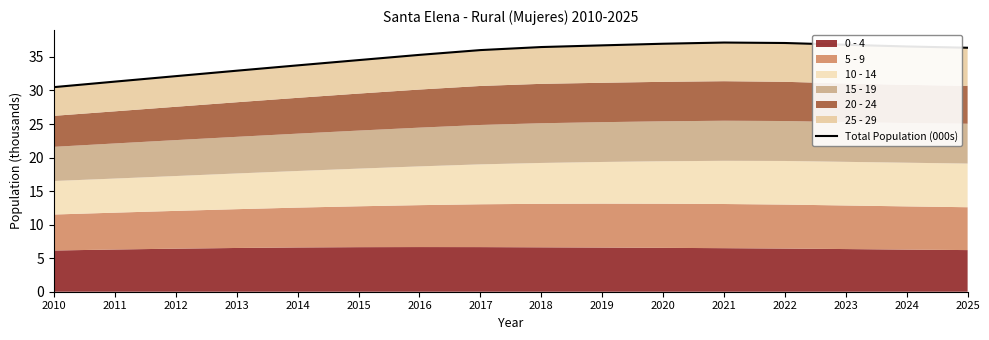

Reading left to right, list all the values displayed in this chart.

2010=30.5	2011=31.3	2012=32.1	2013=32.9	2014=33.7	2015=34.5	2016=35.3	2017=36.0	2018=36.5	2019=36.7	2020=37.0	2021=37.1	2022=37.1	2023=36.8	2024=36.6	2025=36.4